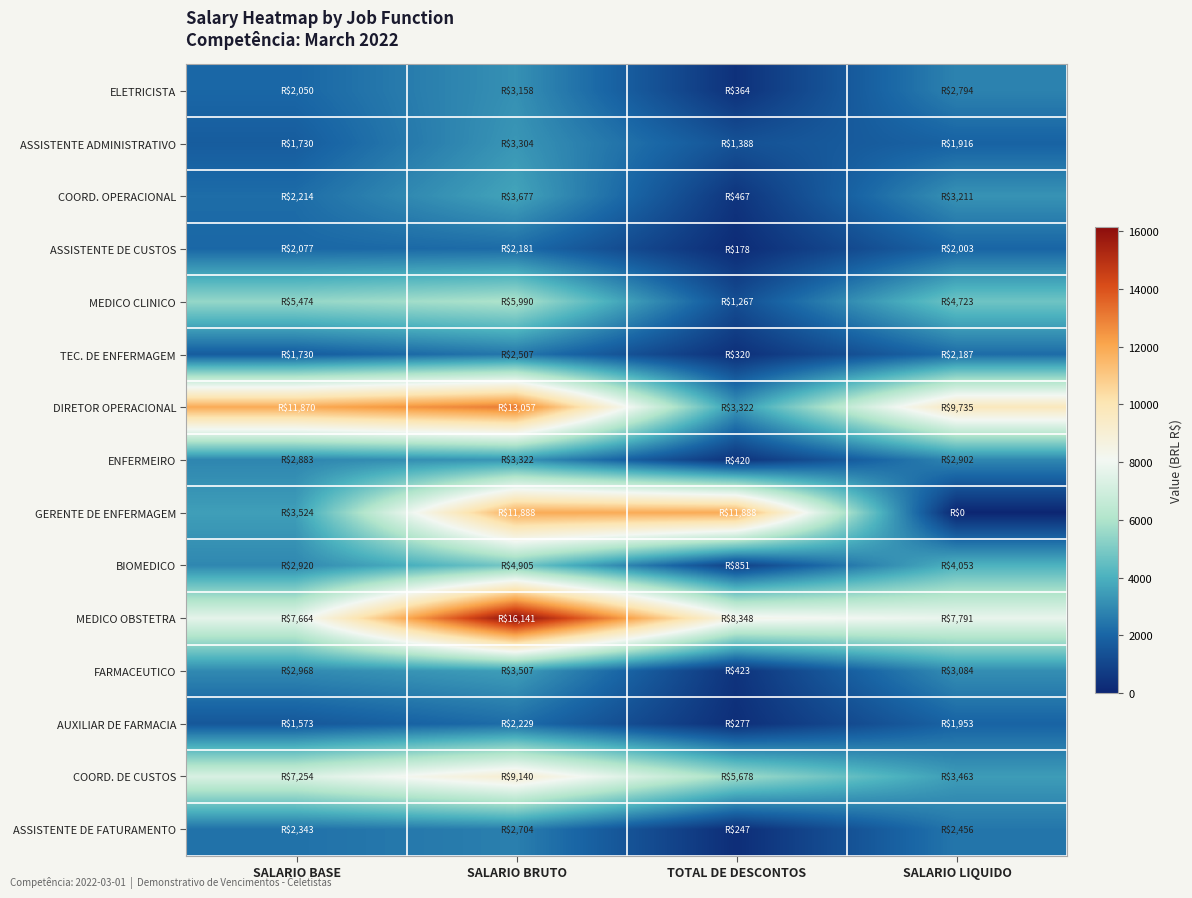

Reading left to right, transcribe all the data shown in this chart.

ELETRICISTA: SALARIO BASE=2050.0	SALARIO BRUTO=3158.0	TOTAL DE DESCONTOS=363.7	SALARIO LIQUIDO=2794.4
ASSISTENTE ADMINISTRATIVO: SALARIO BASE=1730.2	SALARIO BRUTO=3304.3	TOTAL DE DESCONTOS=1387.9	SALARIO LIQUIDO=1916.3
COORD. OPERACIONAL: SALARIO BASE=2213.5	SALARIO BRUTO=3677.3	TOTAL DE DESCONTOS=466.7	SALARIO LIQUIDO=3210.6
ASSISTENTE DE CUSTOS: SALARIO BASE=2077.3	SALARIO BRUTO=2181.2	TOTAL DE DESCONTOS=178.1	SALARIO LIQUIDO=2003.0
MEDICO CLINICO: SALARIO BASE=5474.2	SALARIO BRUTO=5990.4	TOTAL DE DESCONTOS=1267.2	SALARIO LIQUIDO=4723.1
TEC. DE ENFERMAGEM: SALARIO BASE=1730.2	SALARIO BRUTO=2506.8	TOTAL DE DESCONTOS=319.7	SALARIO LIQUIDO=2187.3
DIRETOR OPERACIONAL: SALARIO BASE=11870.4	SALARIO BRUTO=13057.4	TOTAL DE DESCONTOS=3322.0	SALARIO LIQUIDO=9735.4
ENFERMEIRO: SALARIO BASE=2883.2	SALARIO BRUTO=3322.5	TOTAL DE DESCONTOS=420.2	SALARIO LIQUIDO=2902.3
GERENTE DE ENFERMAGEM: SALARIO BASE=3524.3	SALARIO BRUTO=11888.2	TOTAL DE DESCONTOS=11888.2	SALARIO LIQUIDO=0.0
BIOMEDICO: SALARIO BASE=2919.8	SALARIO BRUTO=4904.6	TOTAL DE DESCONTOS=851.3	SALARIO LIQUIDO=4053.4
MEDICO OBSTETRA: SALARIO BASE=7664.1	SALARIO BRUTO=16140.7	TOTAL DE DESCONTOS=8348.5	SALARIO LIQUIDO=7791.0
FARMACEUTICO: SALARIO BASE=2967.7	SALARIO BRUTO=3506.9	TOTAL DE DESCONTOS=423.1	SALARIO LIQUIDO=3083.8
AUXILIAR DE FARMACIA: SALARIO BASE=1572.9	SALARIO BRUTO=2229.4	TOTAL DE DESCONTOS=276.8	SALARIO LIQUIDO=1952.5
COORD. DE CUSTOS: SALARIO BASE=7254.1	SALARIO BRUTO=9140.2	TOTAL DE DESCONTOS=5677.6	SALARIO LIQUIDO=3462.6
ASSISTENTE DE FATURAMENTO: SALARIO BASE=2342.8	SALARIO BRUTO=2703.6	TOTAL DE DESCONTOS=247.4	SALARIO LIQUIDO=2456.2